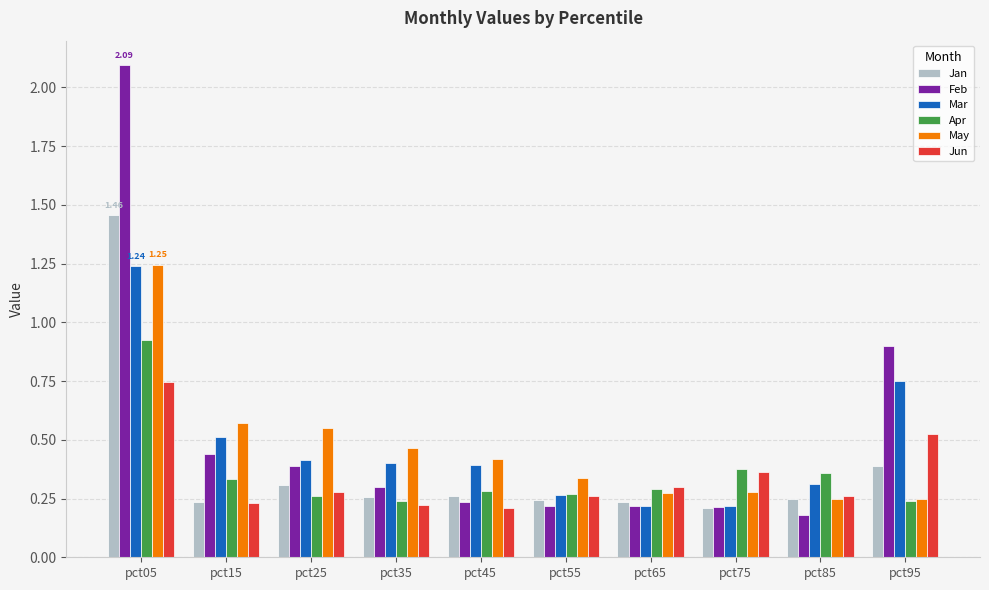

How many bars are there in each group?

6